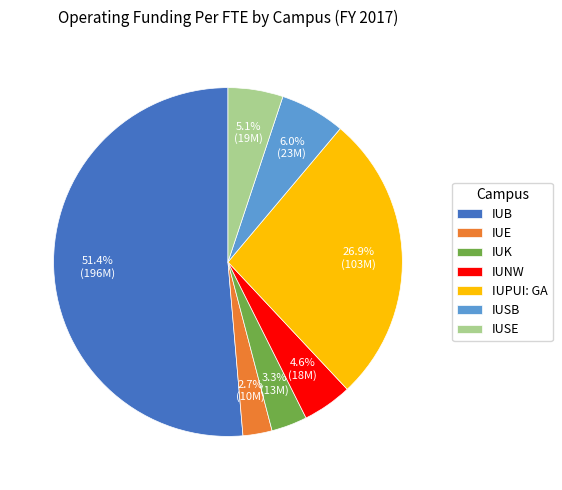

What is the majority slice?

IUB